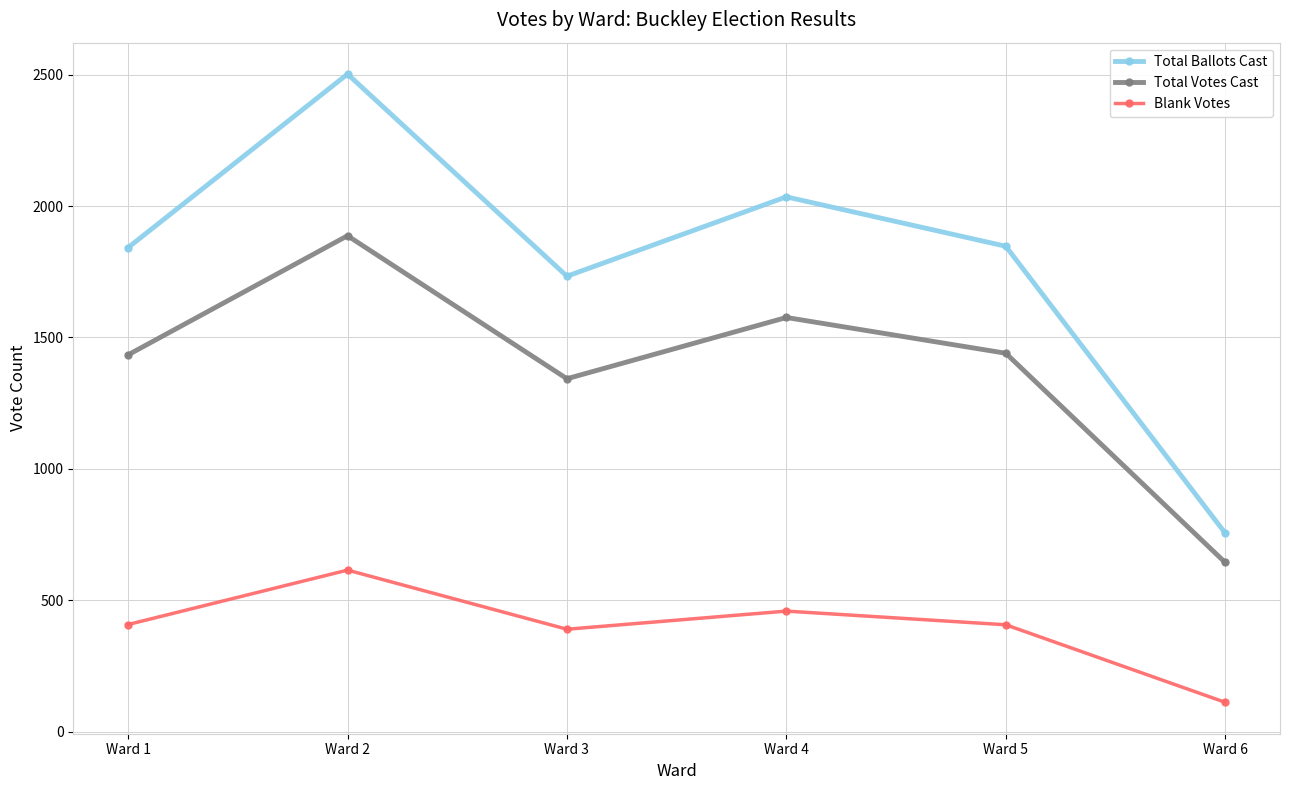

What is the maximum value shown in the chart?

2502